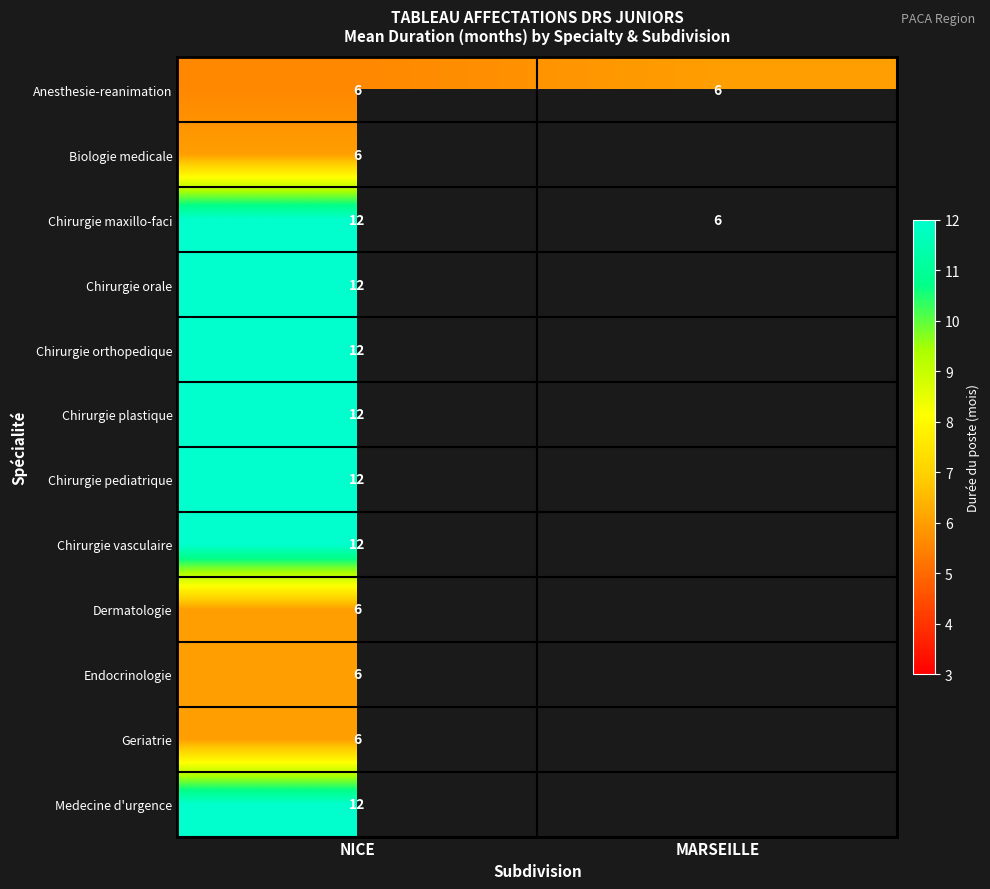

At how many categories does at least one series exceed 10?

1